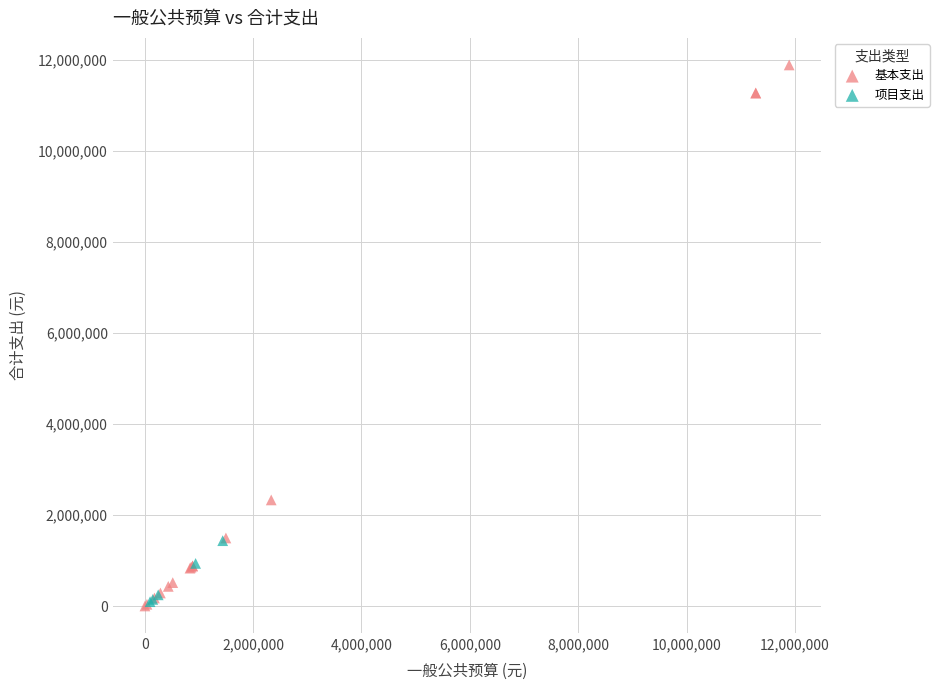

Which series has the widest spread of Y values?

基本支出